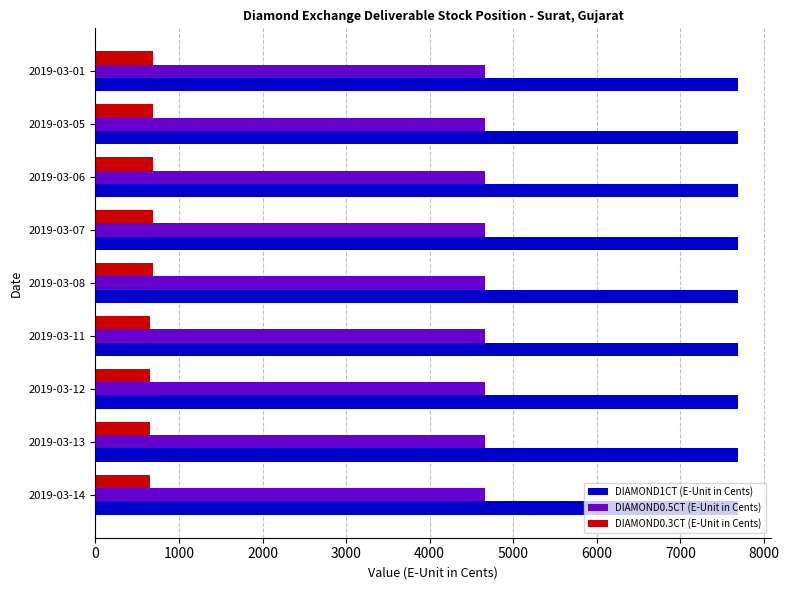

What are all the series names shown in the legend?

DIAMOND1CT (E-Unit in Cents), DIAMOND0.5CT (E-Unit in Cents), DIAMOND0.3CT (E-Unit in Cents)